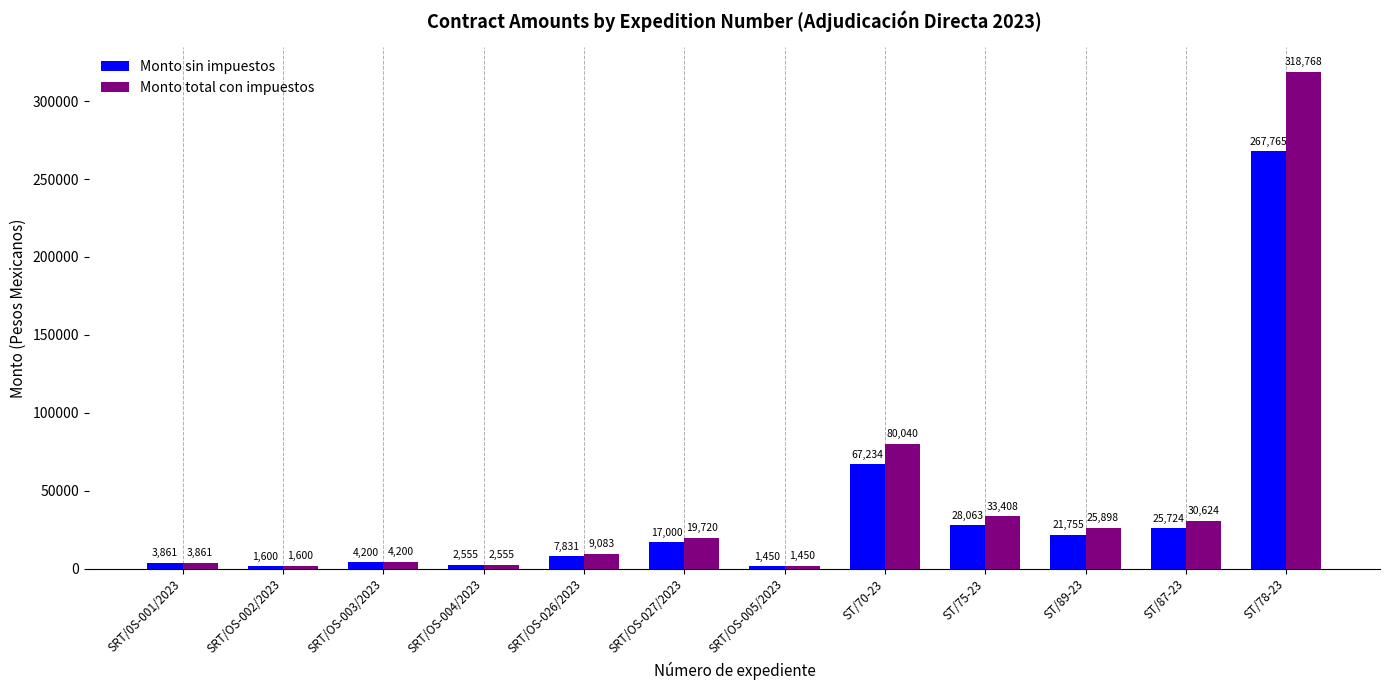

What are all the series names shown in the legend?

Monto sin impuestos, Monto total con impuestos